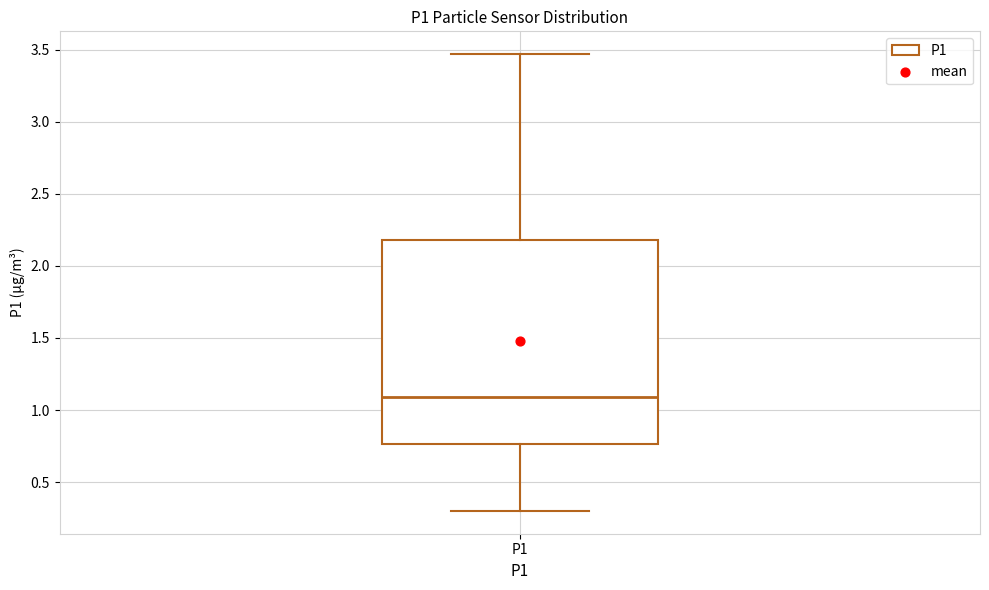

Transcribe this box plot: give where the median line is, the range the box spans, and where the two whiskers end, as read against the y-axis. The values are not printed on the chart, so give them approximately, as read against the axis.

median 1.10, box 0.75 to 2.20, whiskers 0.30 to 3.45